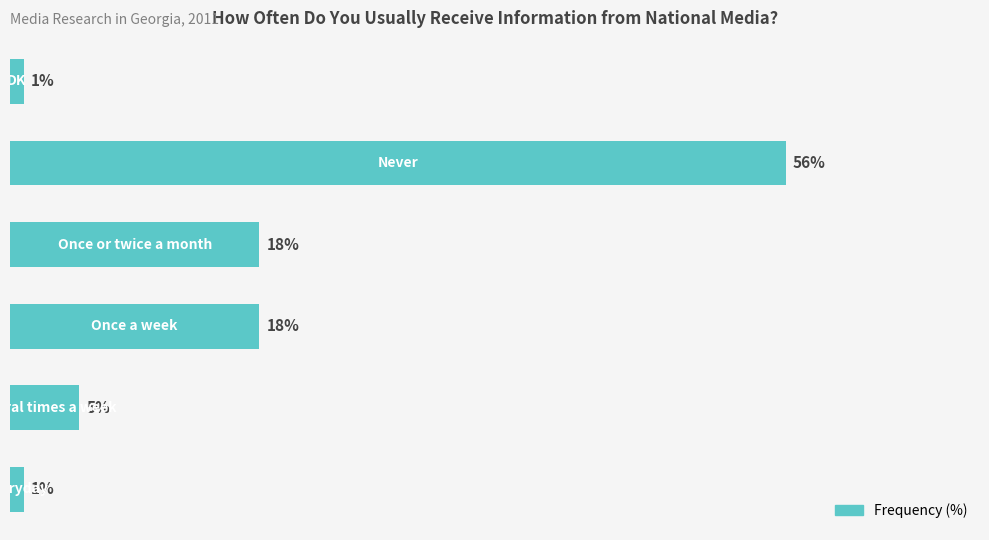

Where does the data first go above 18?

4